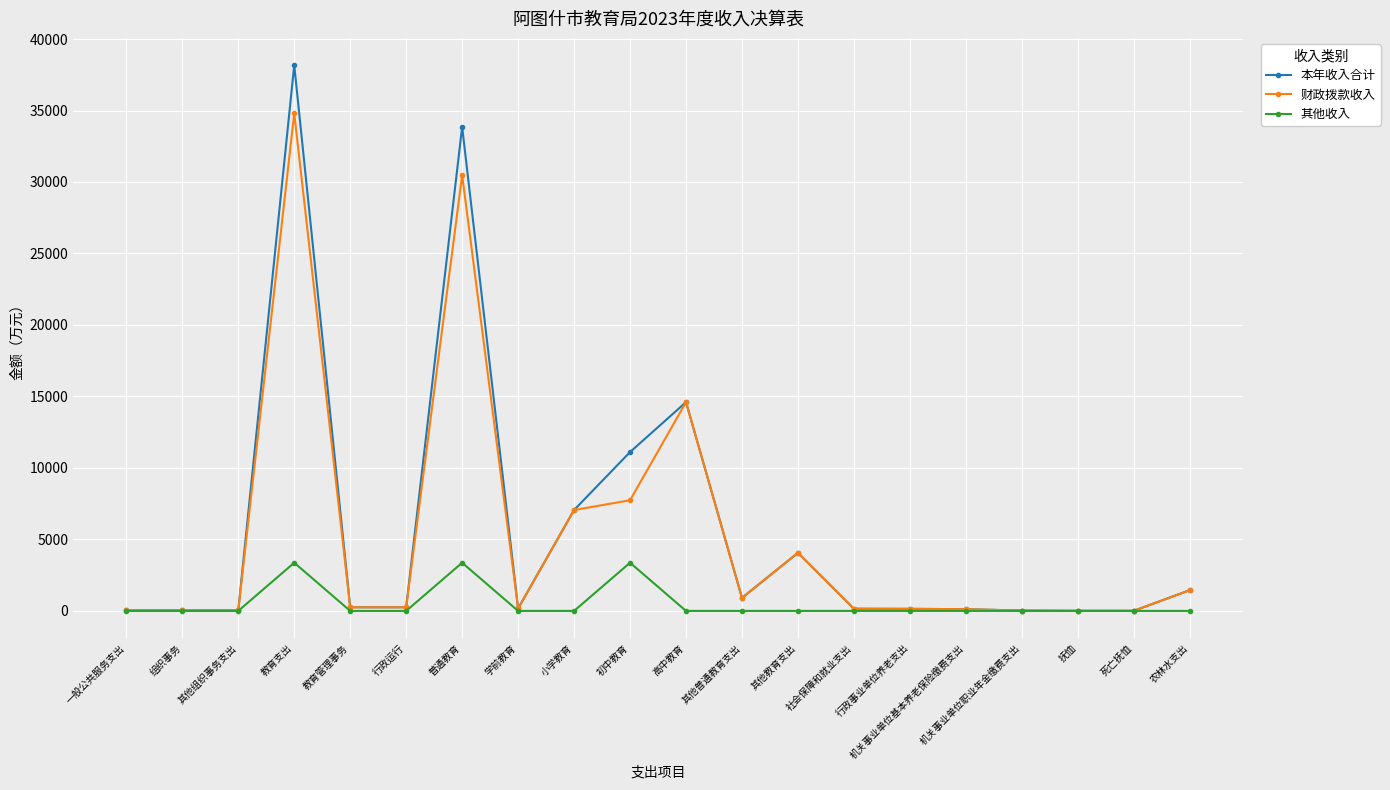

What is the total value across all series at 其他普通教育支出?

1823.6